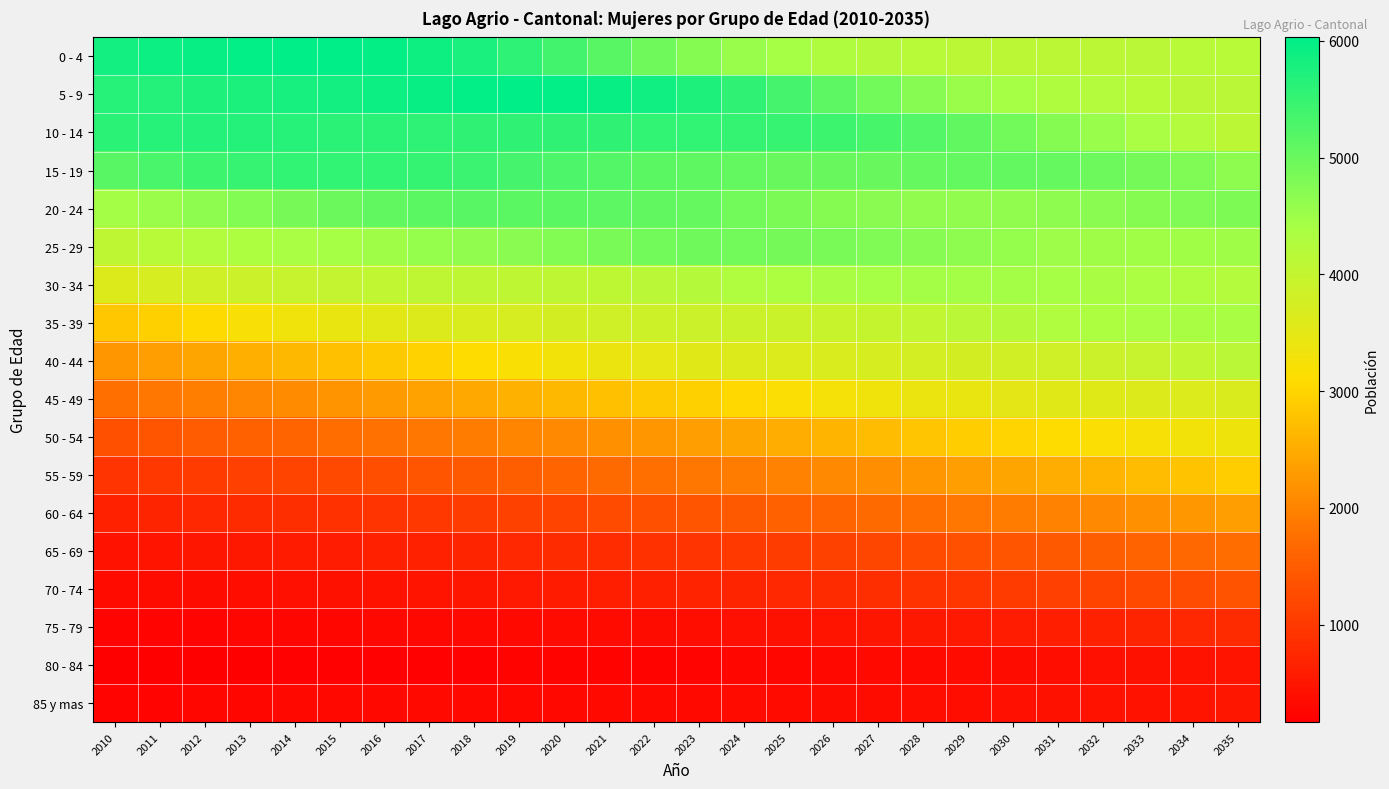

What is the minimum value shown in the chart?

165